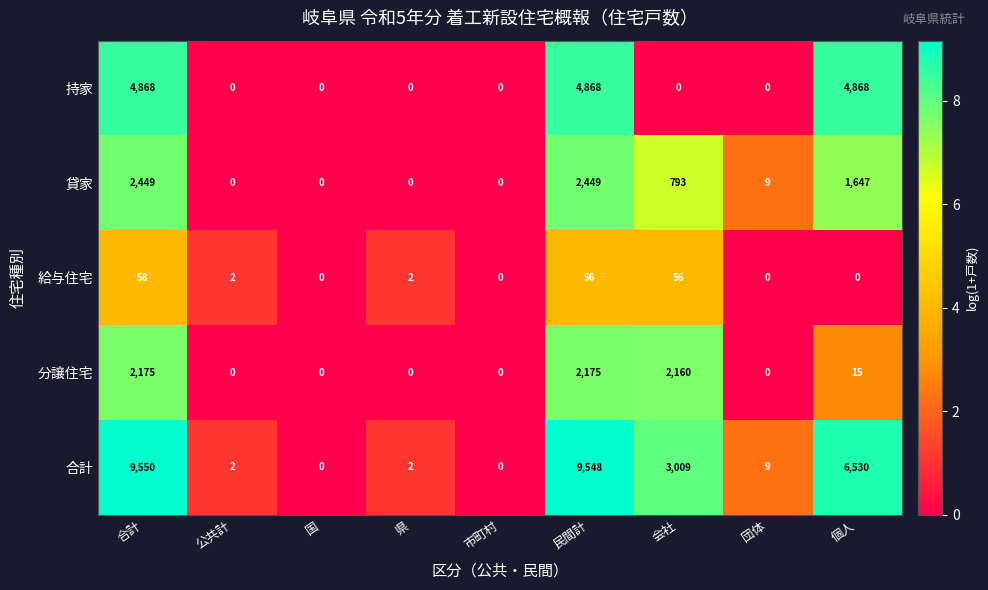

What is the difference between the maximum and minimum values in the 貸家 series?

2449